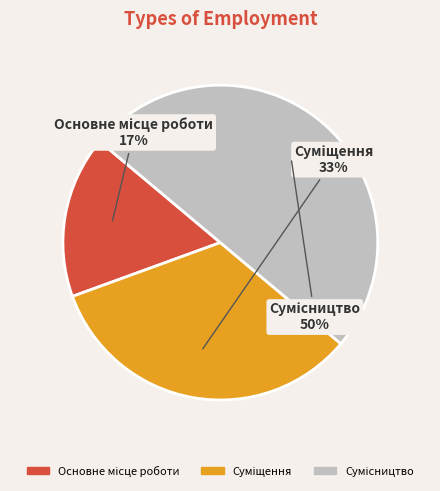

To the nearest percent, what is the difference between the largest and smallest slice percentages?

33%